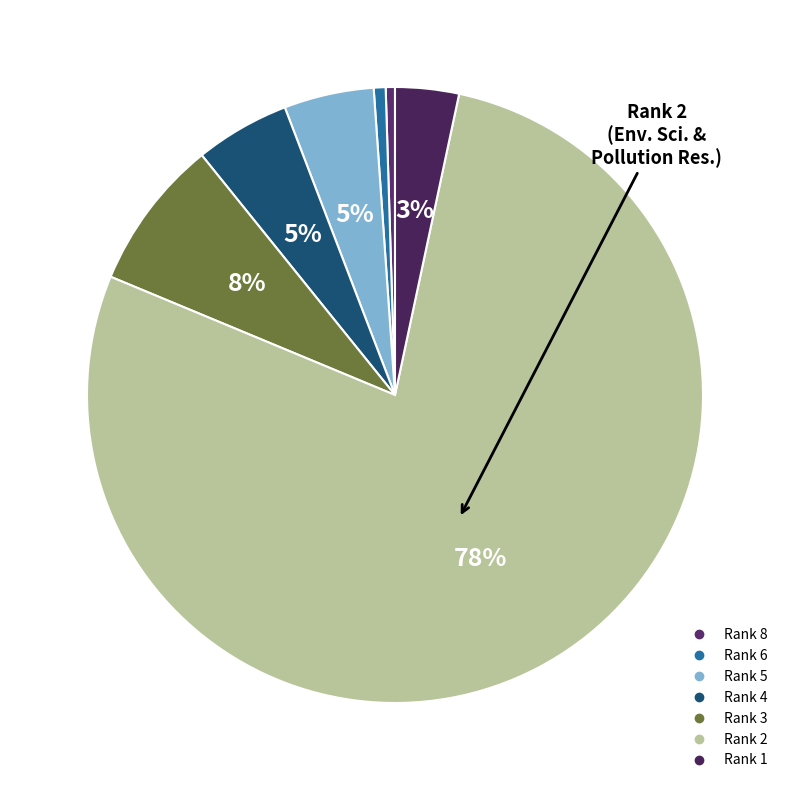

How many slices are in this pie chart?

7